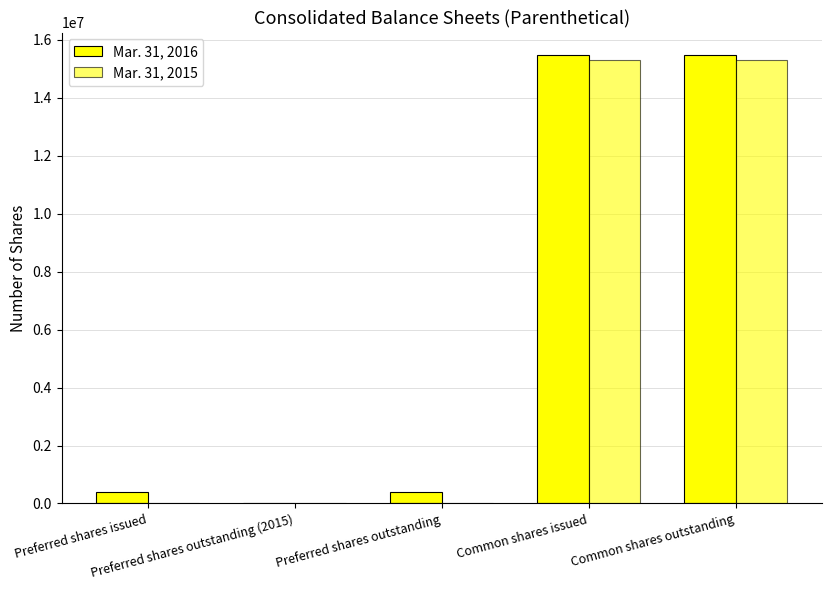

What is the value of the Mar. 31, 2015 bar at the 4th from the left?

15295025